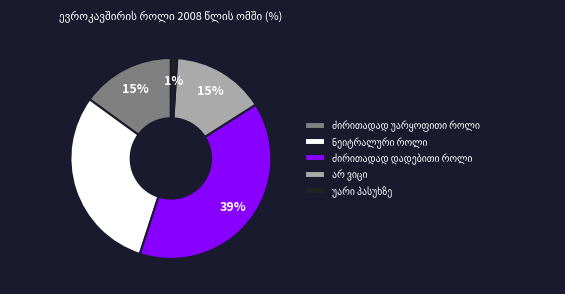

Is there any slice that represents more than half of the pie?

No